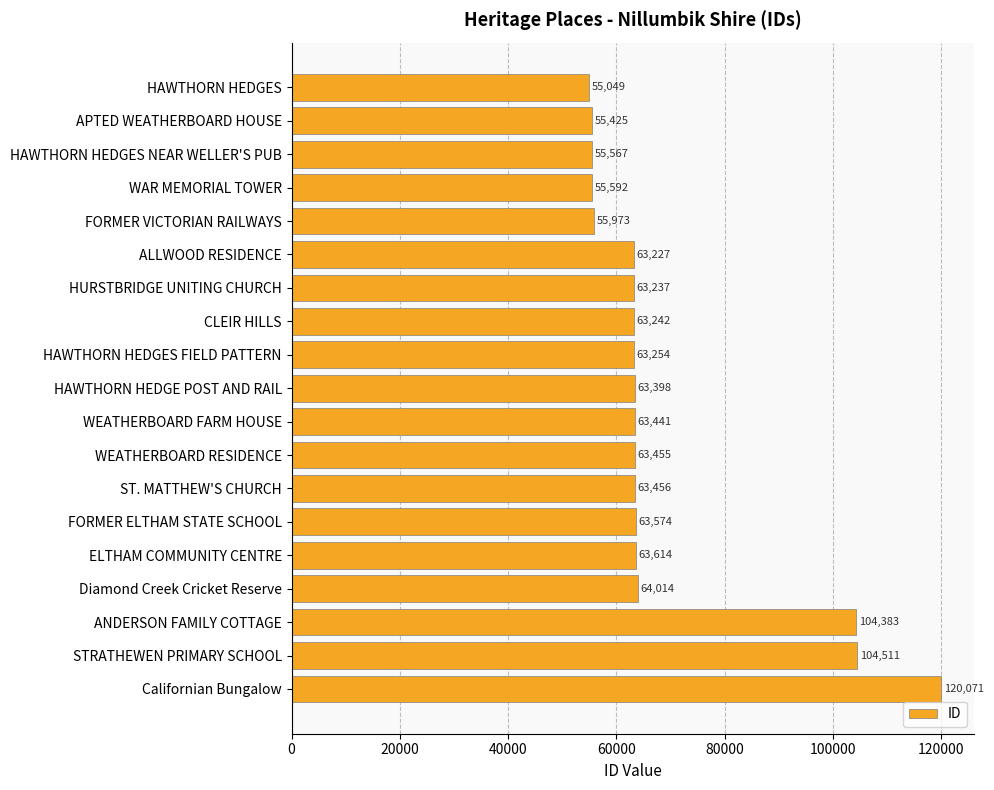

What is the approximate value at Californian Bungalow?

120071